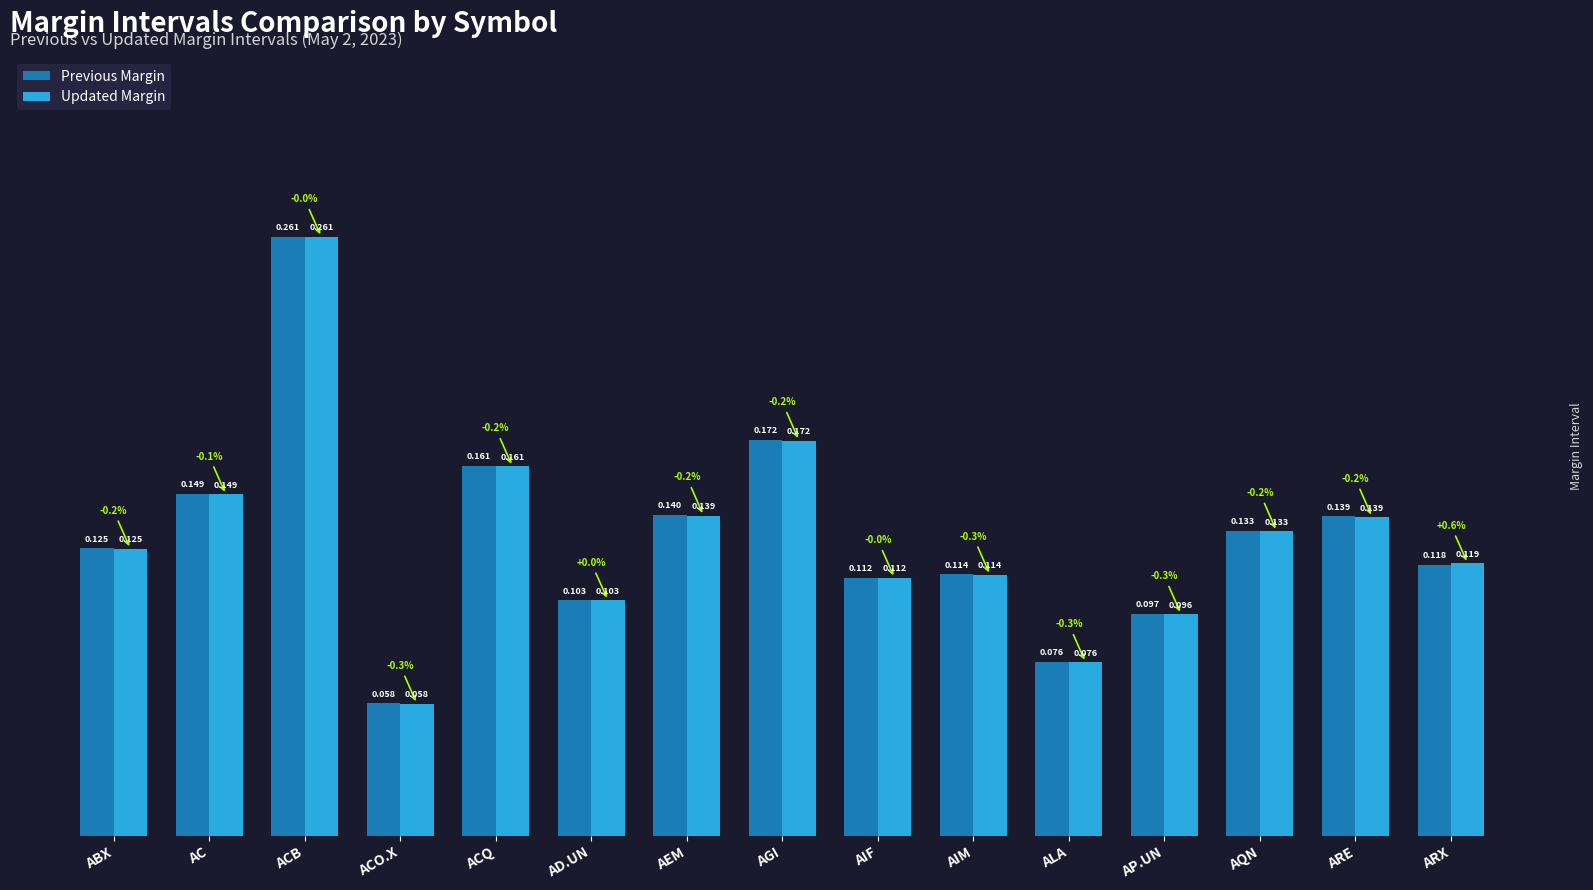

What are all the series names shown in the legend?

Previous Margin, Updated Margin